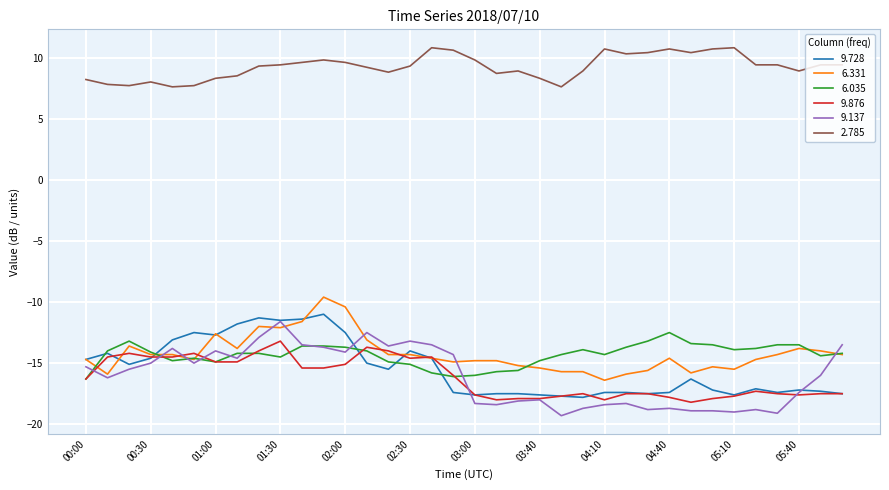

List the series in order of their peak value, highest first.

2.785, 6.331, 9.728, 9.137, 6.035, 9.876